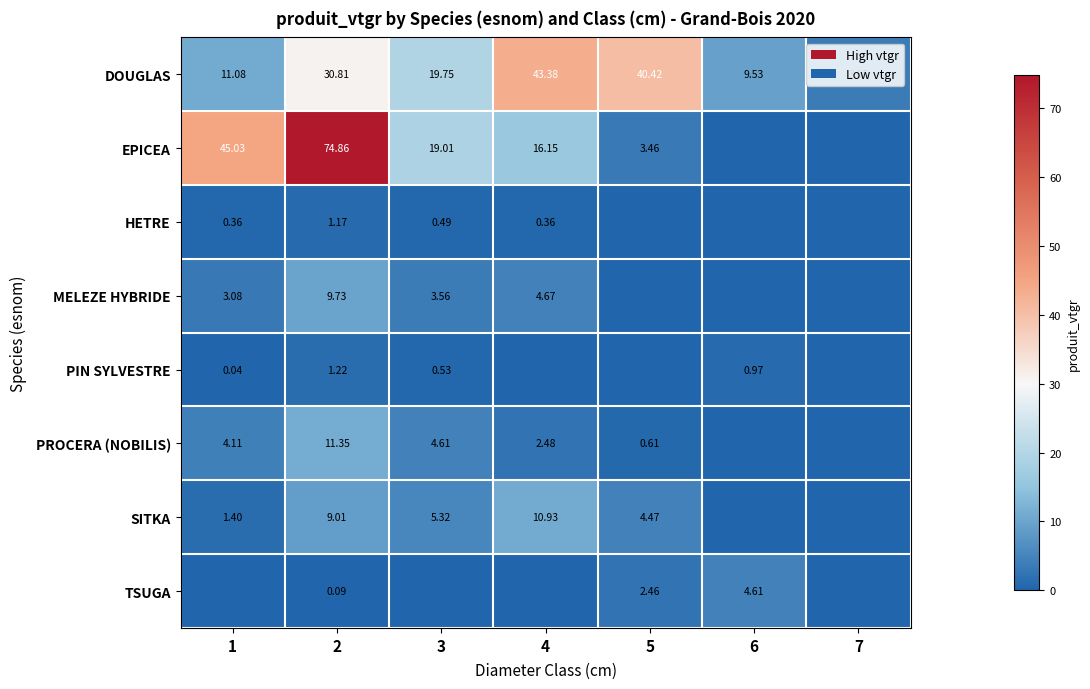

What is the total value across all series at 6?

15.1